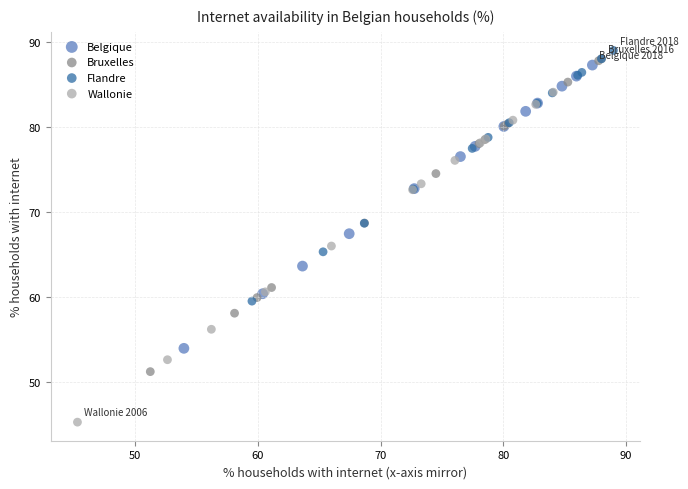

What are all the series names shown in the legend?

Belgique, Bruxelles, Flandre, Wallonie